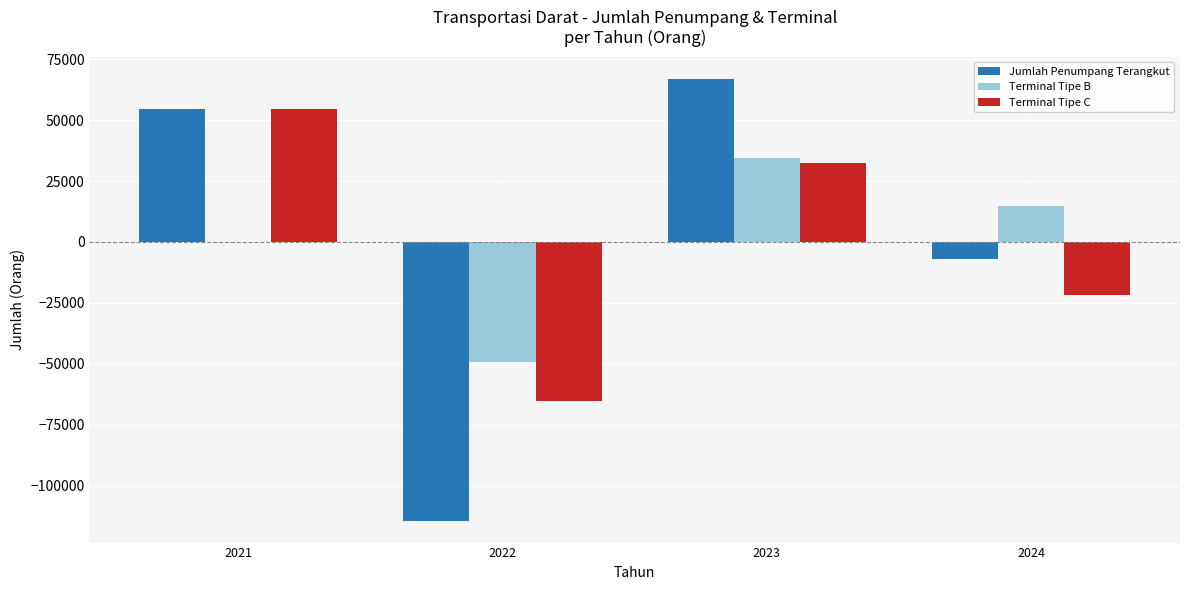

Which series has the widest spread of values?

Jumlah Penumpang Terangkut